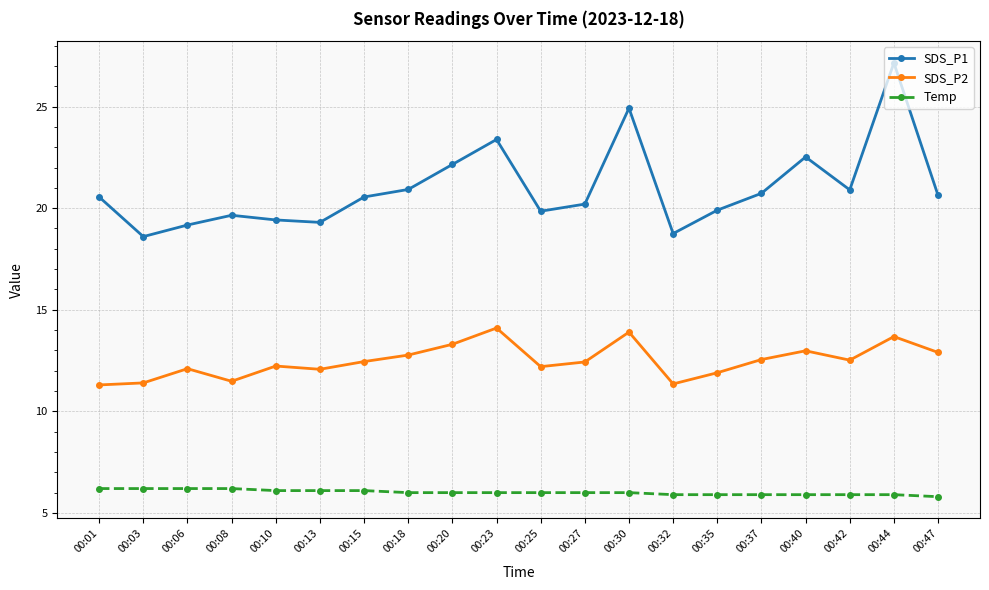

At which category is the sum across all series the highest?

00:44